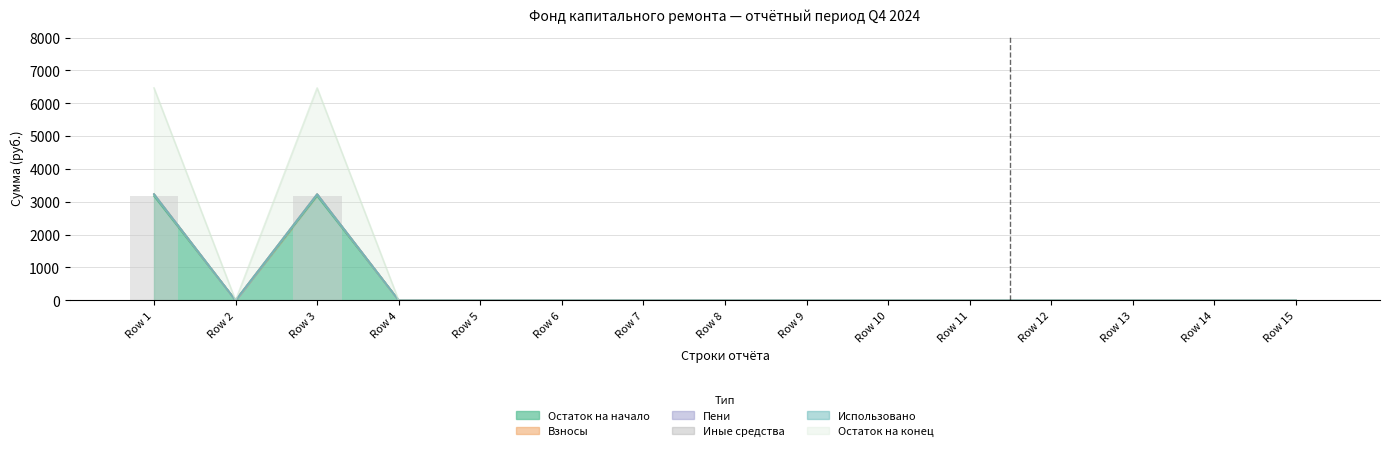

What is the difference between the maximum and minimum values in the Взносы series?

3233.7